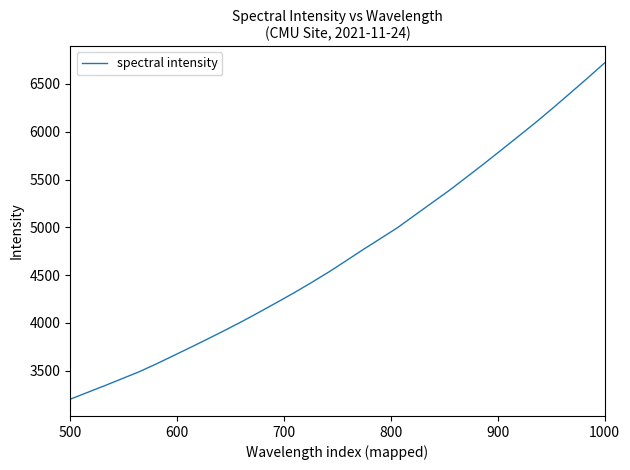

How many lines are shown in the chart?

1